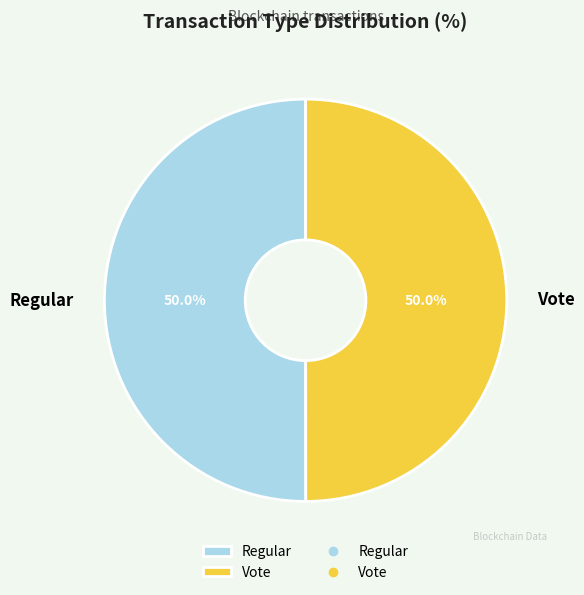

What portion of the pie excludes Vote?

50.0%